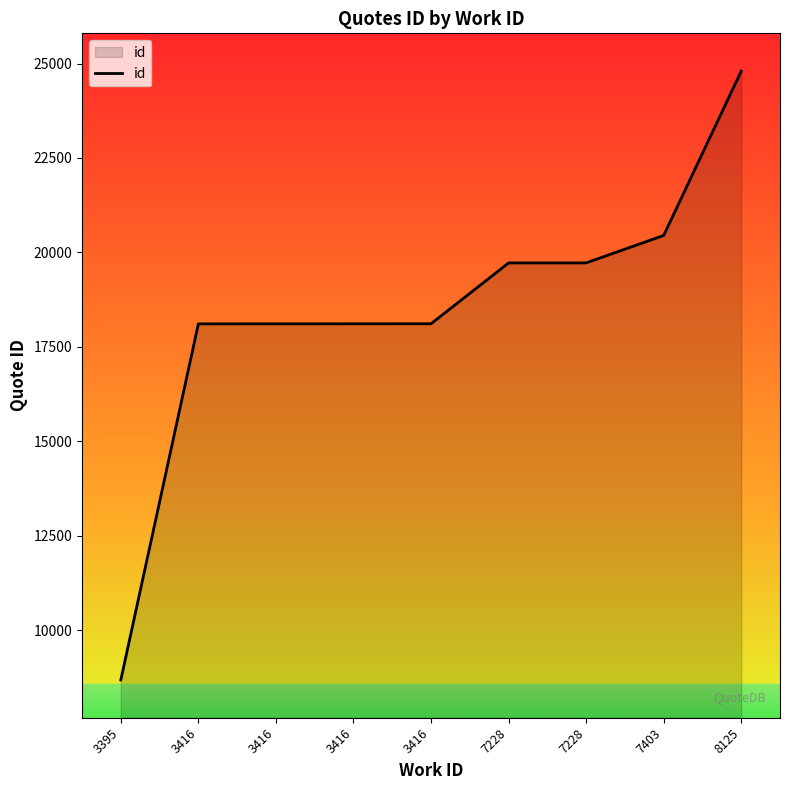

At which category does the chart reach its peak across all series?

8125